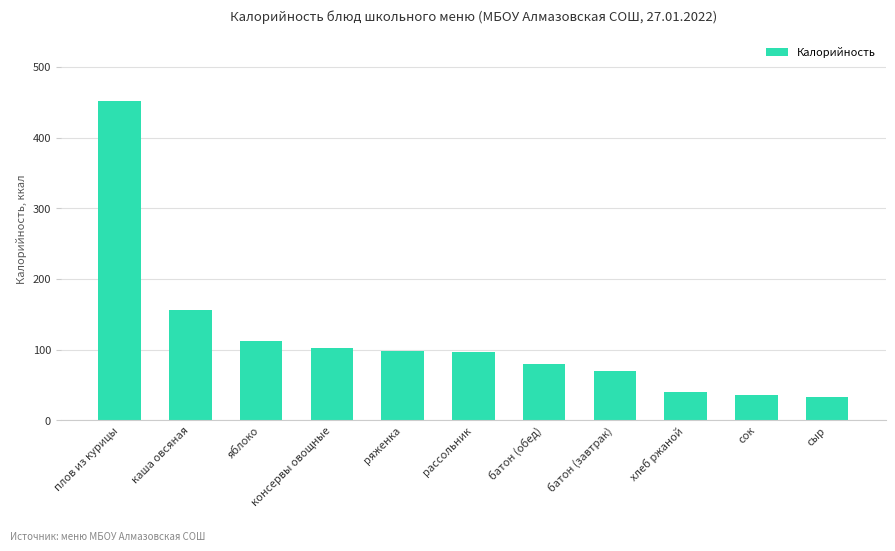

What is the greatest value displayed?

452.0